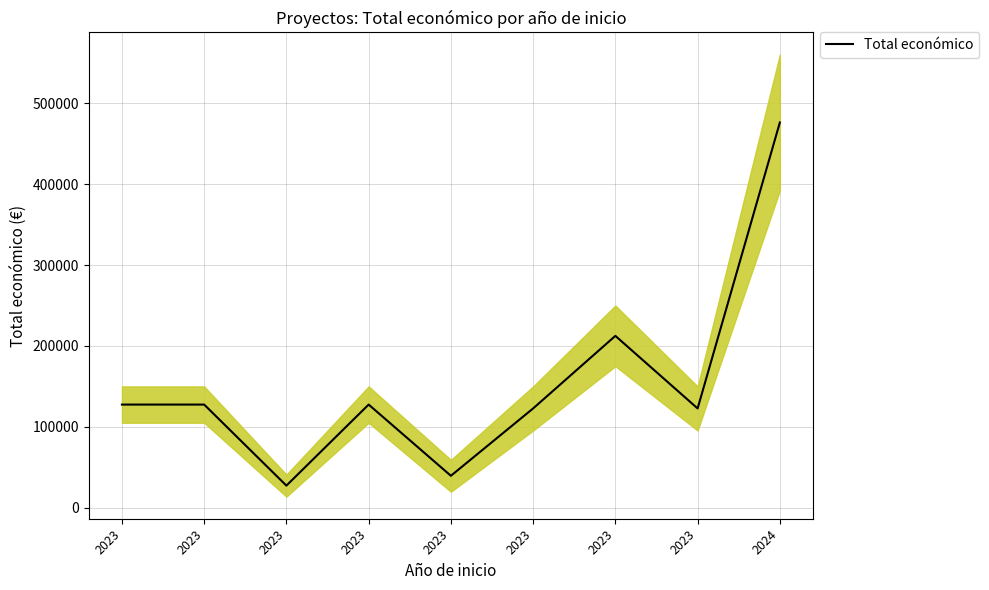

Is it true that the value at 2023 is 17118.5?

False